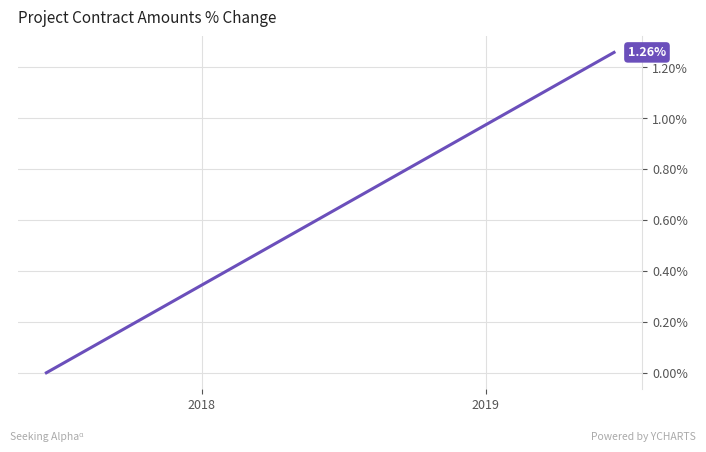

What is the average value?

0.6